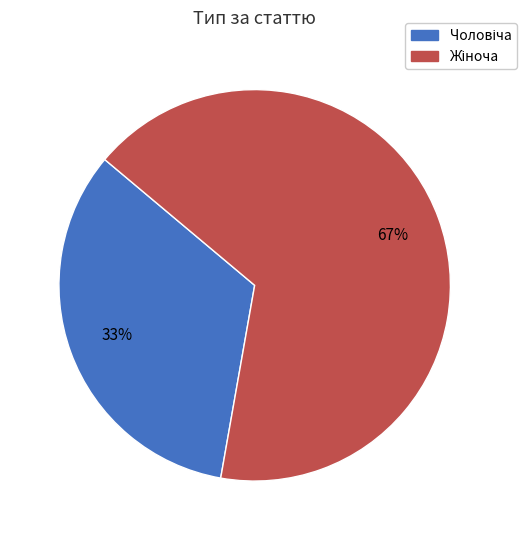

To the nearest percent, what is the average slice percentage?

50%